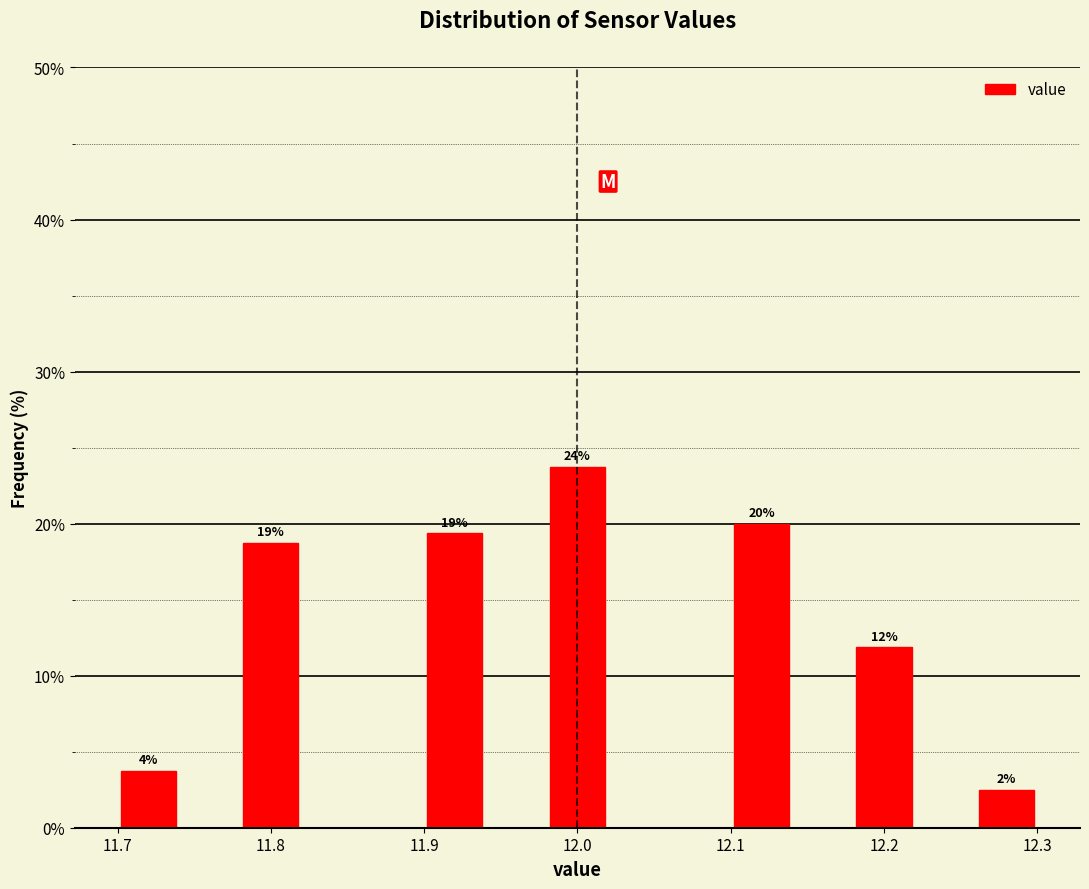

Which range on the x-axis has the tallest bar?

11.98 to 12.02